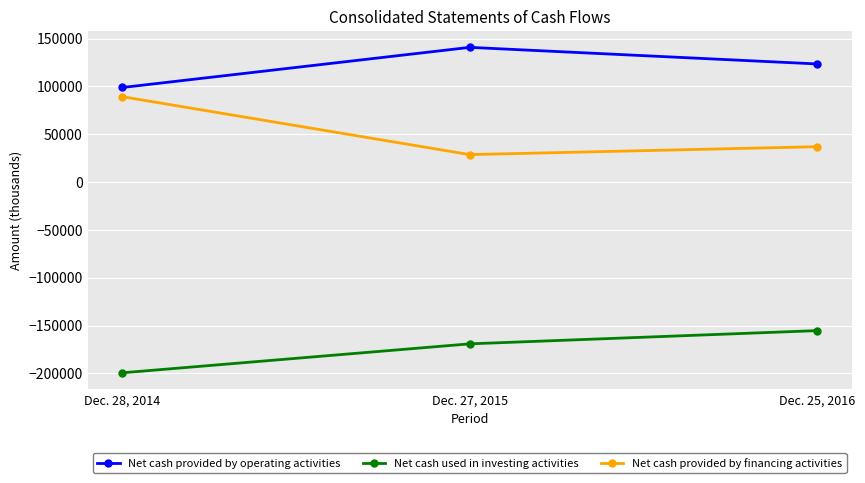

What is the difference between the maximum and minimum values in the Net cash provided by operating activities series?

41966